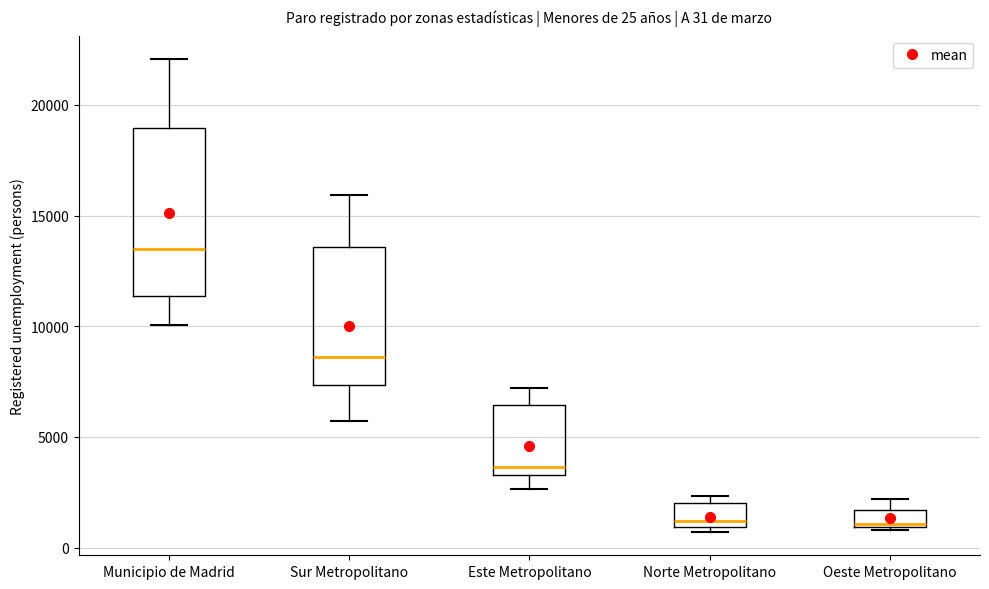

Which box is the tallest, from its lower edge to its upper edge?

Municipio de Madrid